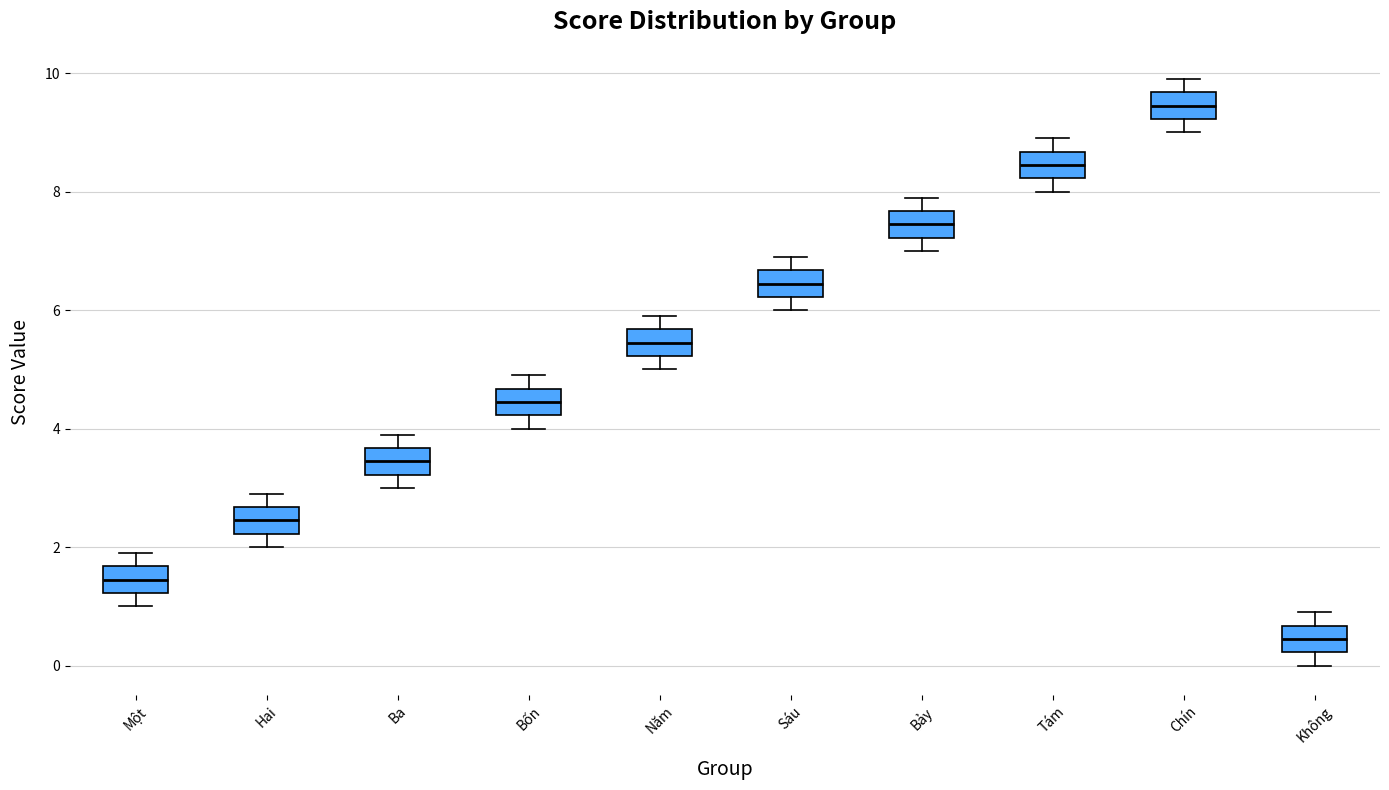

Reading left to right, transcribe this box plot: for each box, give where its median line is, the range the box spans, and where its two whiskers end, as read against the y-axis. The values are not printed on the chart, so give them approximately, as read against the axis.

Một: median 1.4, box 1.2 to 1.6, whiskers 1.0 to 2.0
Hai: median 2.4, box 2.2 to 2.6, whiskers 2.0 to 3.0
Ba: median 3.4, box 3.2 to 3.6, whiskers 3.0 to 4.0
Bốn: median 4.4, box 4.2 to 4.6, whiskers 4.0 to 5.0
Năm: median 5.4, box 5.2 to 5.6, whiskers 5.0 to 6.0
Sáu: median 6.4, box 6.2 to 6.6, whiskers 6.0 to 7.0
Bảy: median 7.4, box 7.2 to 7.6, whiskers 7.0 to 8.0
Tám: median 8.4, box 8.2 to 8.6, whiskers 8.0 to 9.0
Chín: median 9.4, box 9.2 to 9.6, whiskers 9.0 to 10.0
Không: median 0.4, box 0.2 to 0.6, whiskers 0.0 to 1.0